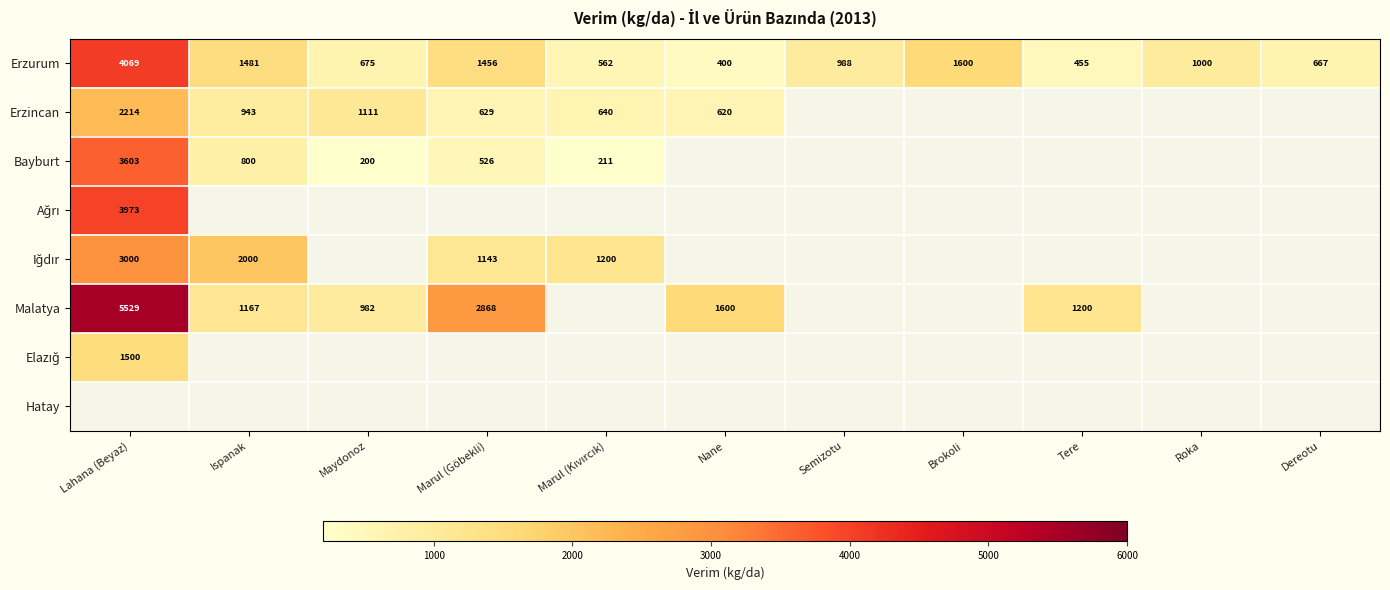

At how many categories does at least one series exceed 2068?

2